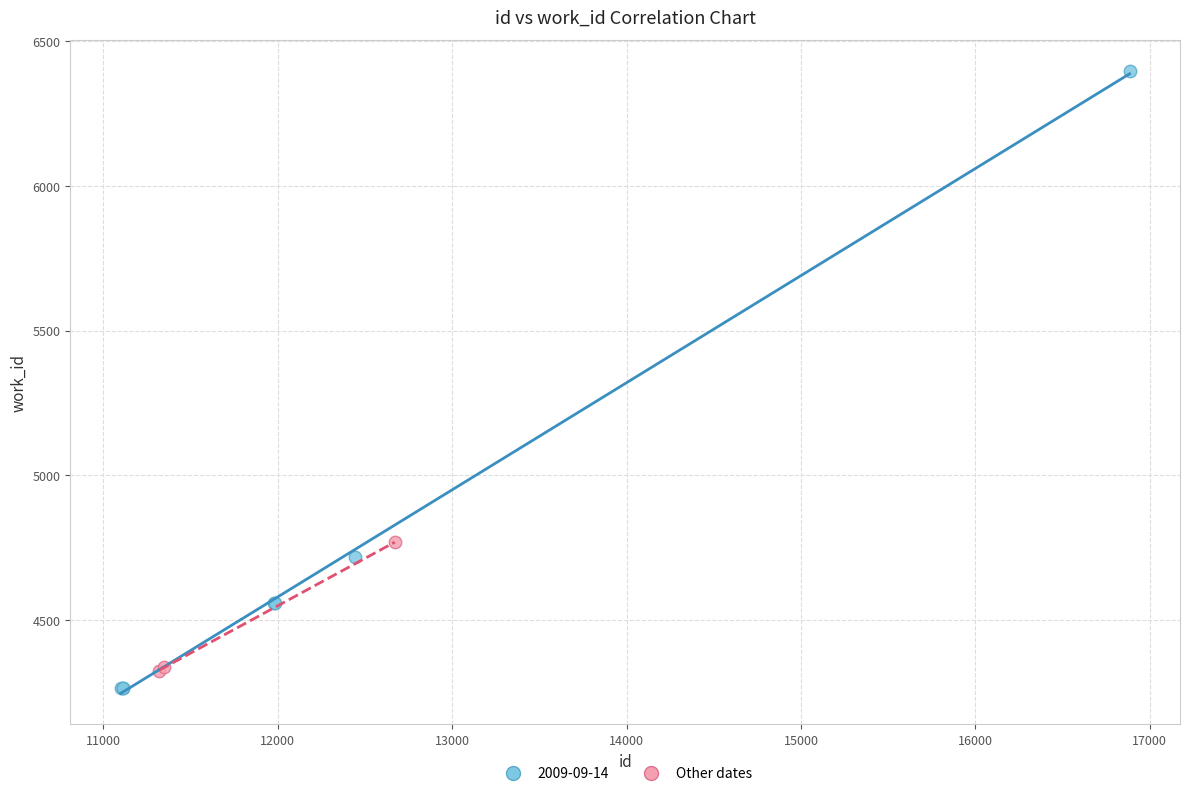

Which series has the largest Y range (max minus min)?

2009-09-14